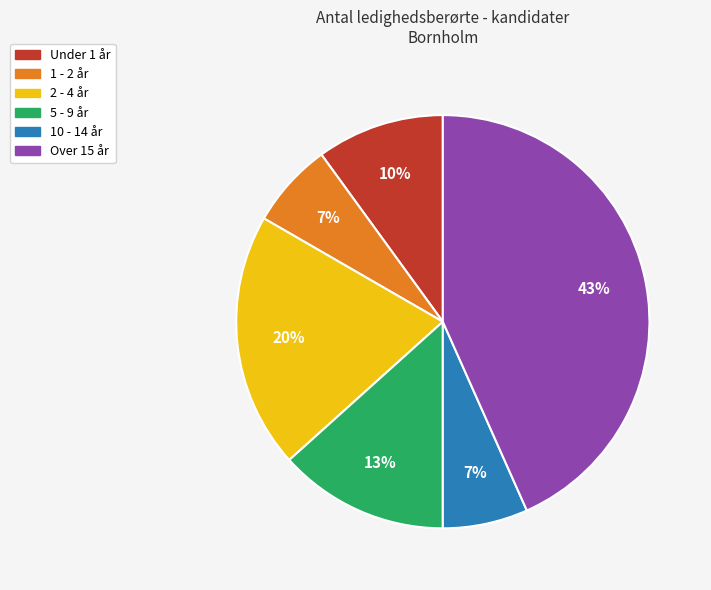

Does any single category account for the majority?

No